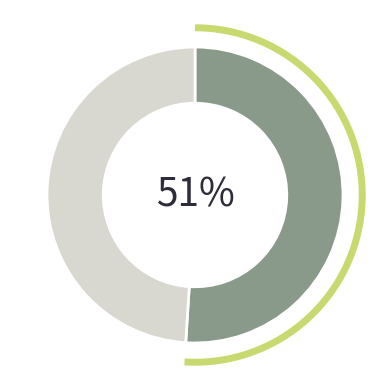

To the nearest percent, what is the average slice percentage?

50%